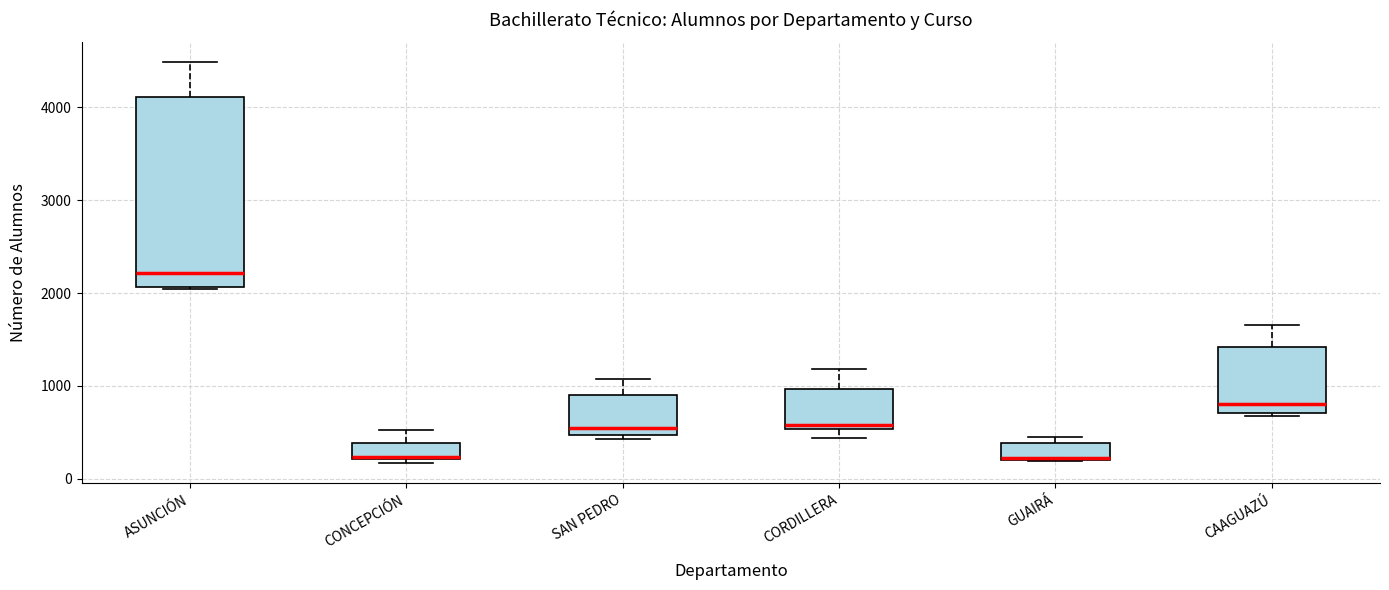

Reading left to right, read every box against the y-axis: the position of its median line, the range the box covers, and the ends of its whiskers. The values are not printed on the chart, so give them approximately, as read against the axis.

ASUNCIÓN: median 2200, box 2100 to 4100, whiskers 2000 to 4500
CONCEPCIÓN: median 200, box 200 to 400, whiskers 200 (just below the box's lower edge) to 500
SAN PEDRO: median 600, box 500 to 900, whiskers 400 to 1100
CORDILLERA: median 600, box 500 to 1000, whiskers 400 to 1200
GUAIRÁ: median 200, box 200 to 400, whiskers 200 to 400 (just above the box's upper edge)
CAAGUAZÚ: median 800, box 700 to 1400, whiskers 700 to 1700